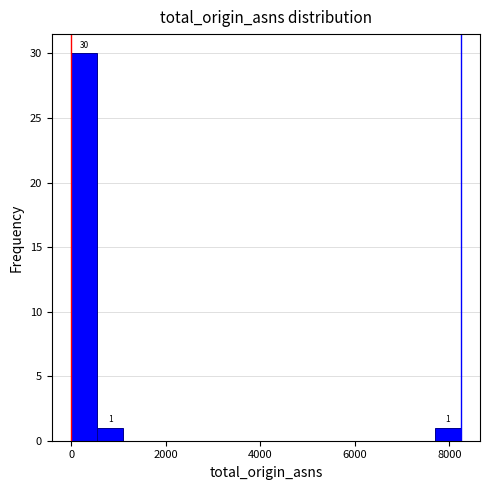

Read against the x-axis, roughly where is the centre of the tallest bar?

200